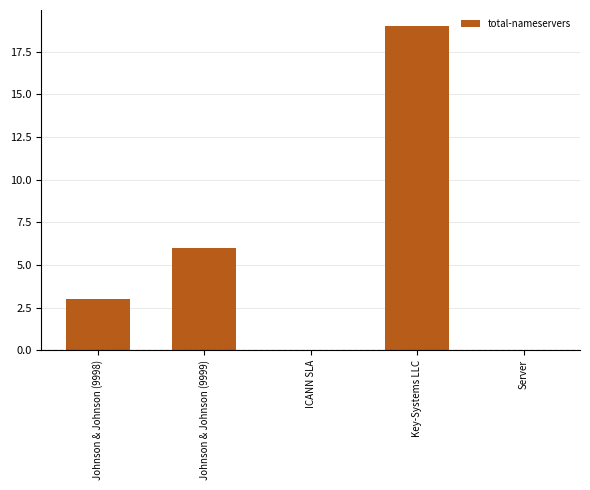

What is the sum of the values at Johnson & Johnson (9999) and Johnson & Johnson (9998)?

9